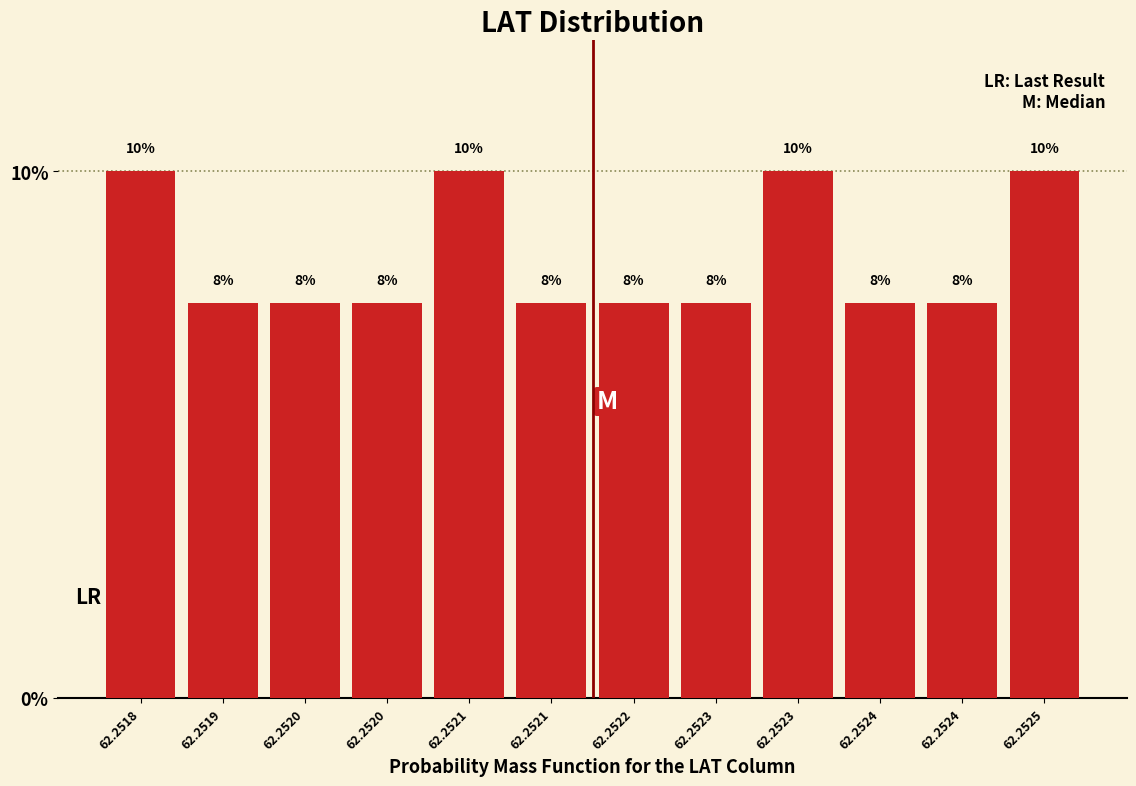

Are the bars horizontal?

No